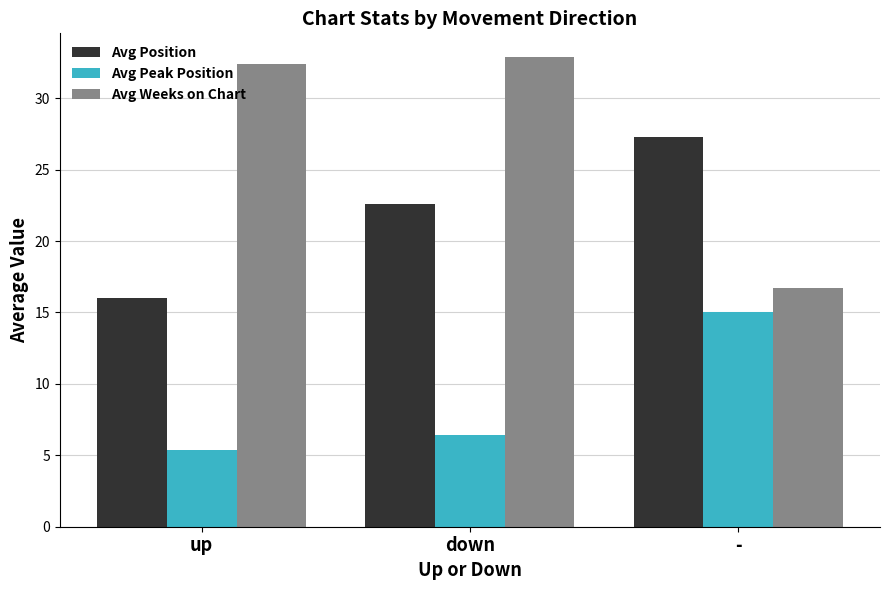

Does the chart contain any negative values?

No